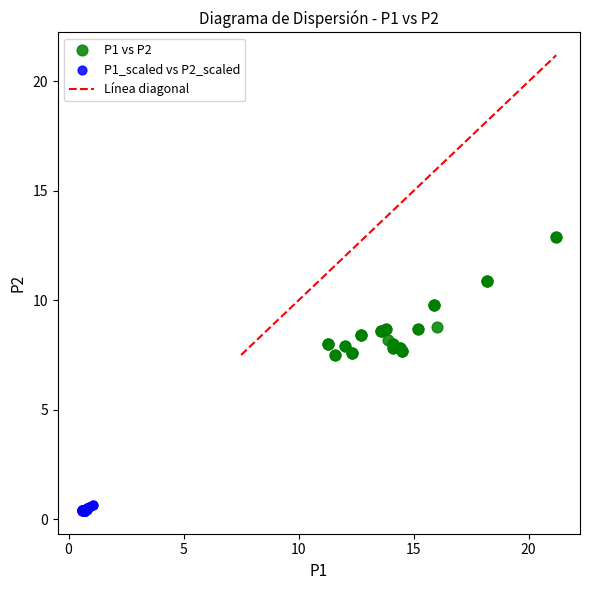

Which series contains the highest Y value?

P1 vs P2